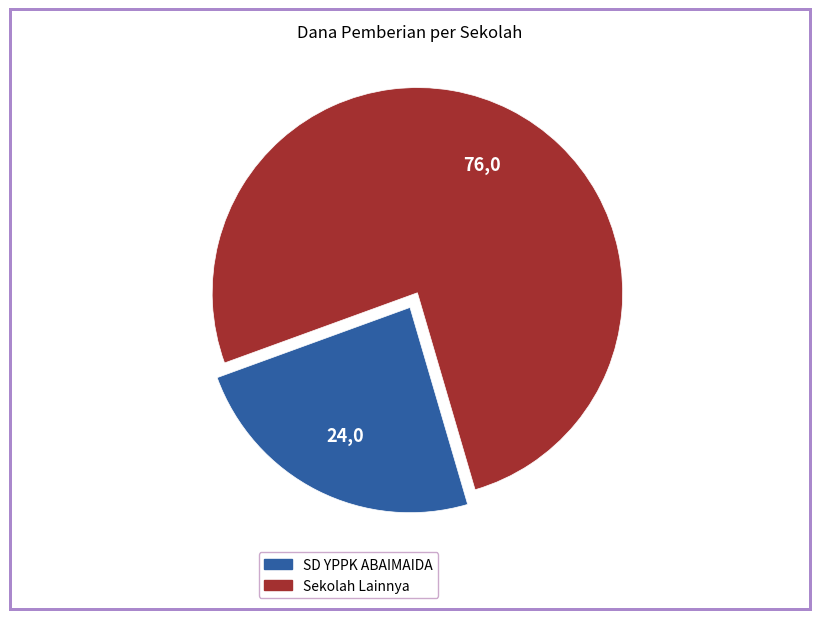

Does any single category account for the majority?

Yes